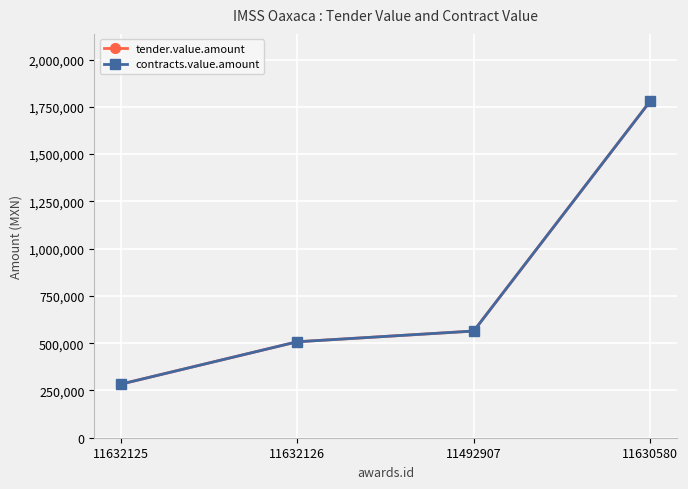

Does the chart display data point markers on the line(s)?

Yes